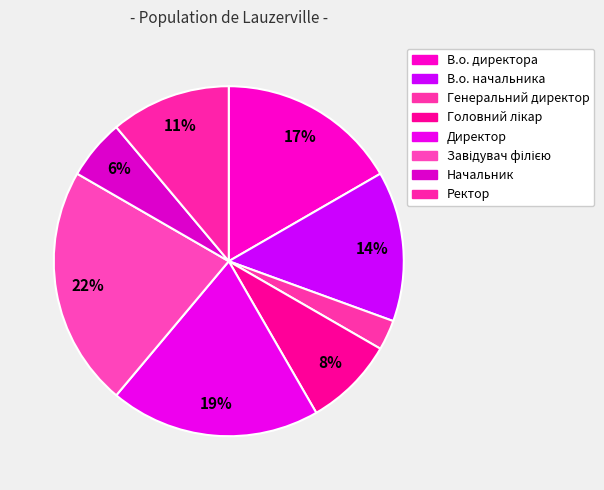

To the nearest percent, what is the difference between the В.о. начальника and Генеральний директор slice percentages?

11%